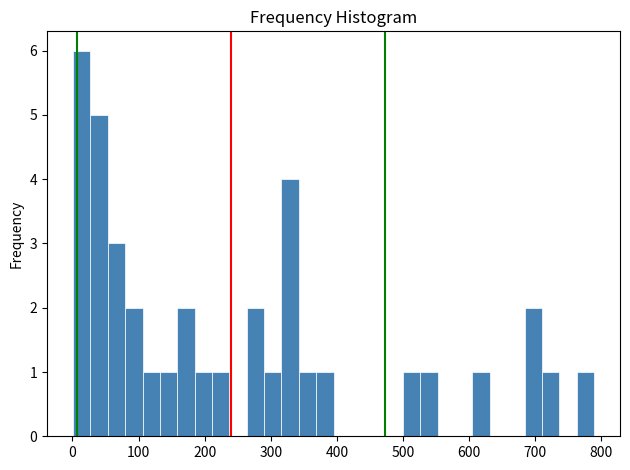

Around what value on the x-axis is the tallest bar? Give the approximate position of its centre, as read against the axis.

10